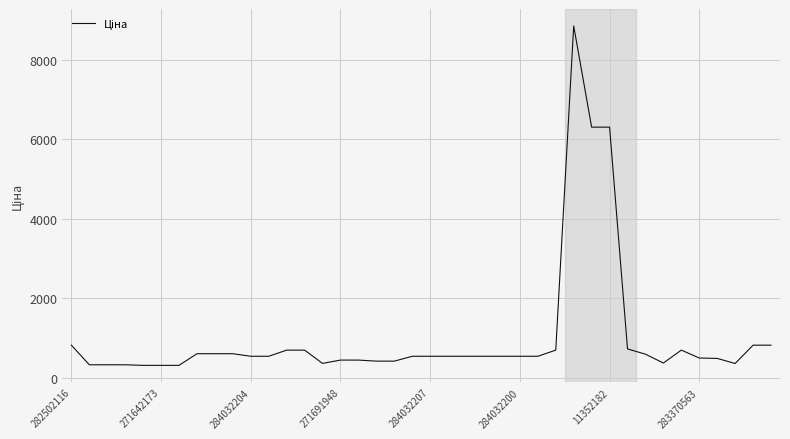

What is the minimum value shown in the chart?

310.3